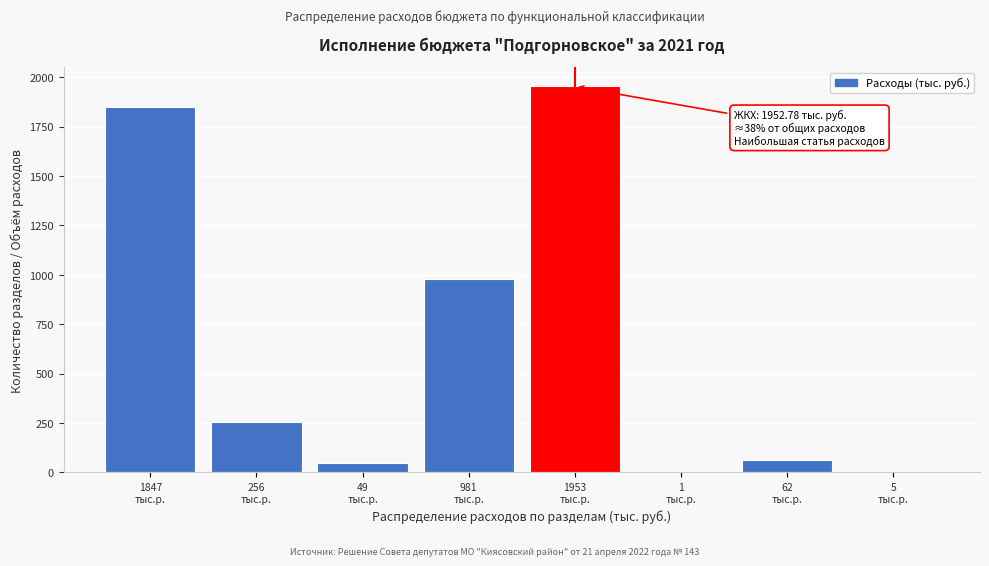

What is the sum of all values?

5153.7